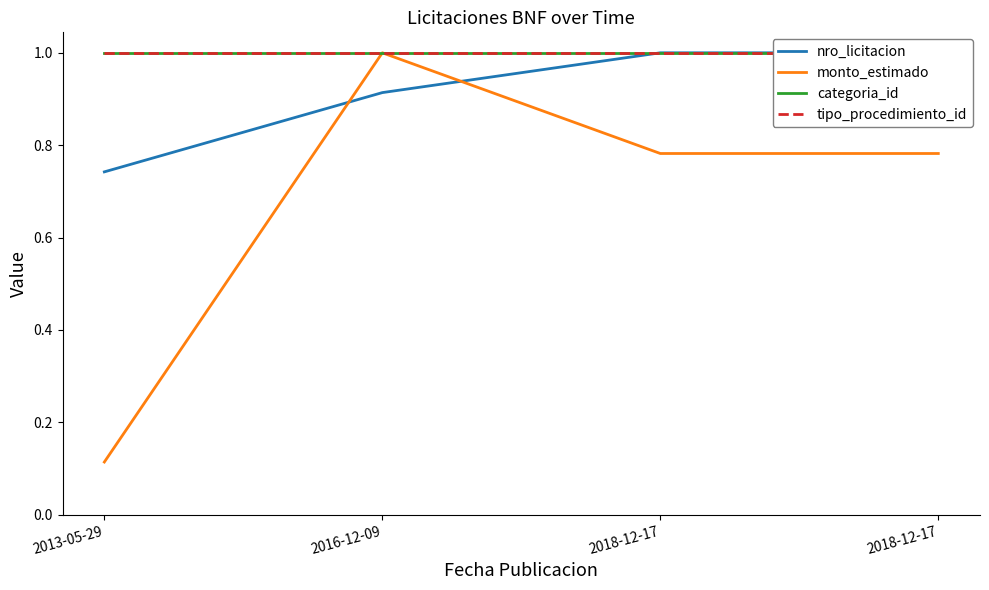

The monto_estimado series shows 1.4 at 2016-12-09. True or false?

False